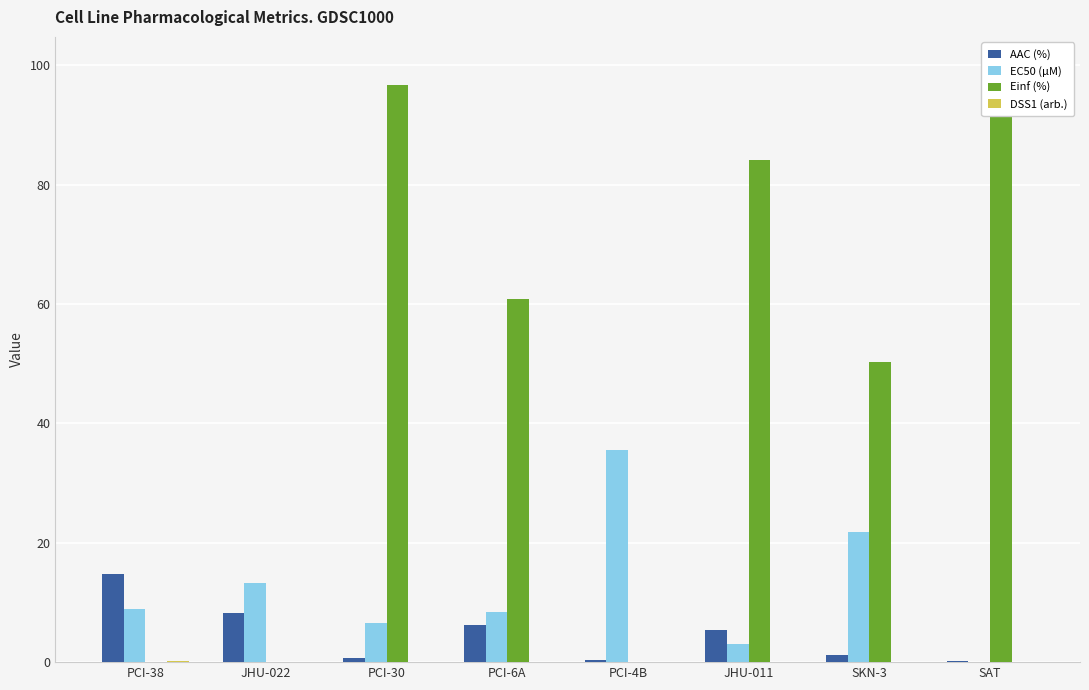

At how many categories does at least one series exceed 93?

2